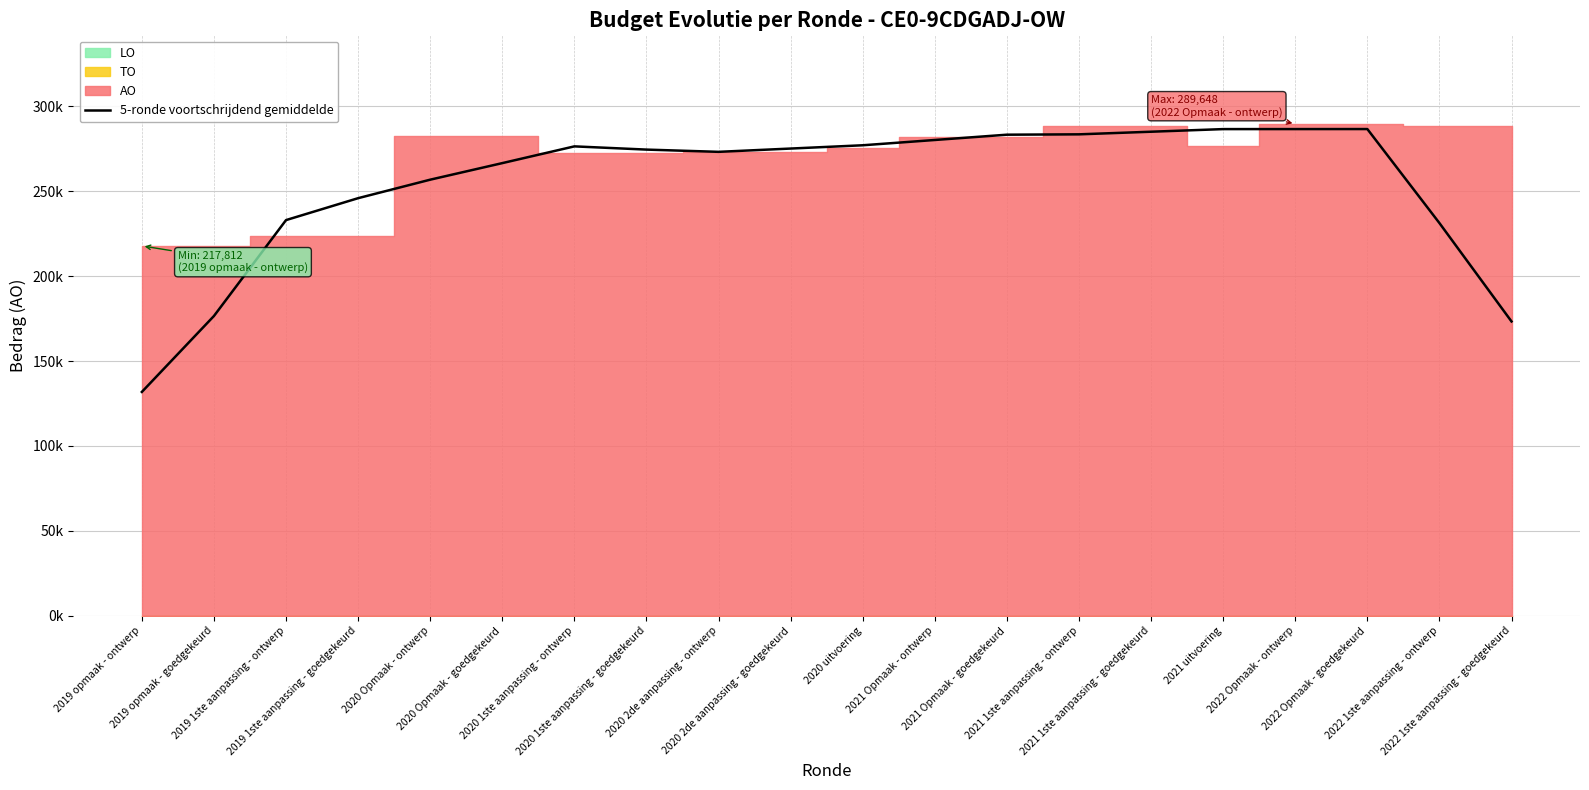

Rank the categories by value from highest to lowest.

2022 Opmaak - goedgekeurd, 2022 Opmaak - ontwerp, 2021 uitvoering, 2021 1ste aanpassing - goedgekeurd, 2021 1ste aanpassing - ontwerp, 2021 Opmaak - goedgekeurd, 2021 Opmaak - ontwerp, 2020 uitvoering, 2020 1ste aanpassing - ontwerp, 2020 2de aanpassing - goedgekeurd, 2020 1ste aanpassing - goedgekeurd, 2020 2de aanpassing - ontwerp, 2020 Opmaak - goedgekeurd, 2020 Opmaak - ontwerp, 2019 1ste aanpassing - goedgekeurd, 2019 1ste aanpassing - ontwerp, 2022 1ste aanpassing - ontwerp, 2019 opmaak - goedgekeurd, 2022 1ste aanpassing - goedgekeurd, 2019 opmaak - ontwerp